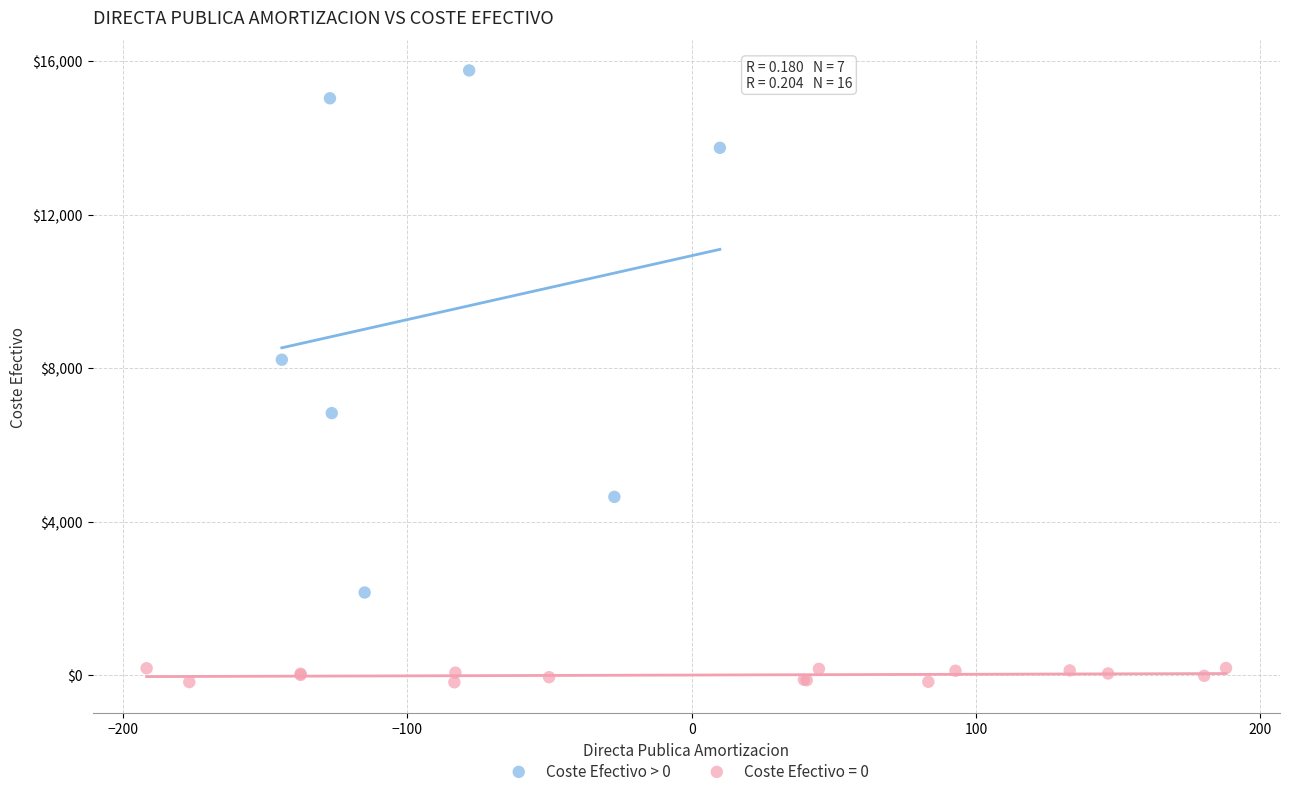

Which series has the largest Y range (max minus min)?

Coste Efectivo > 0